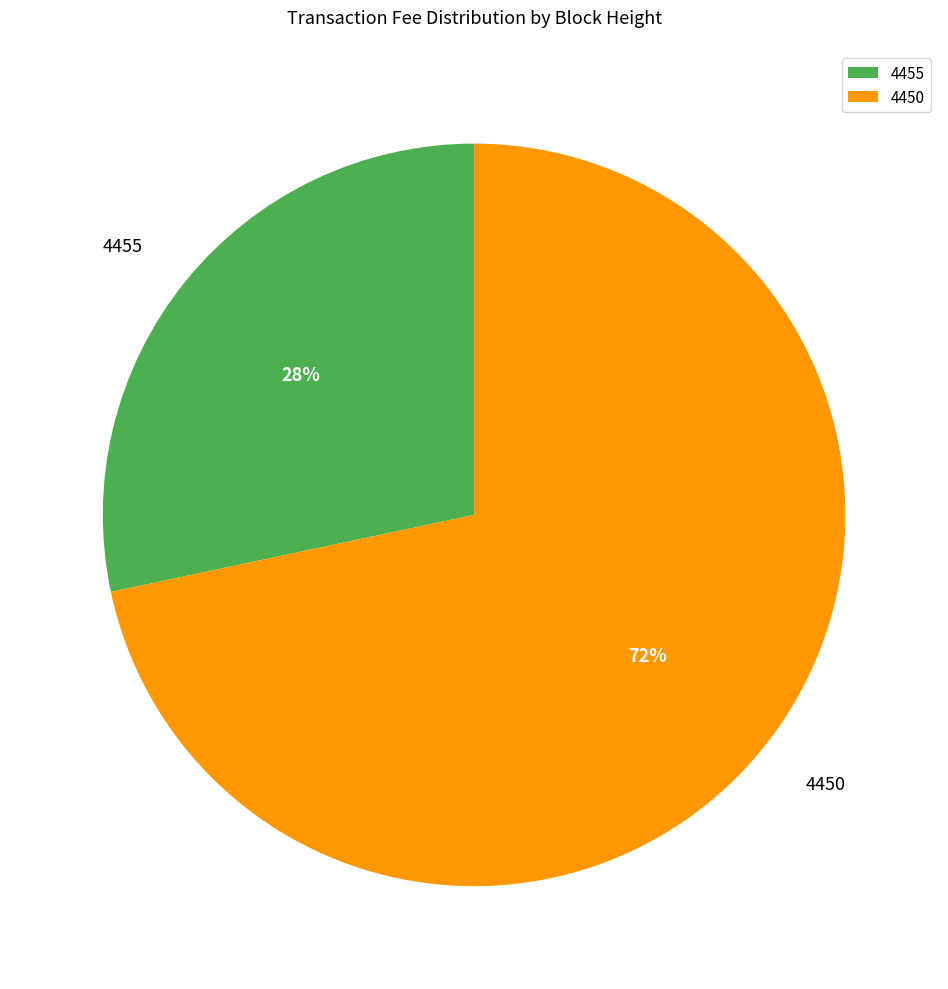

What is the smallest slice in the pie chart?

4455